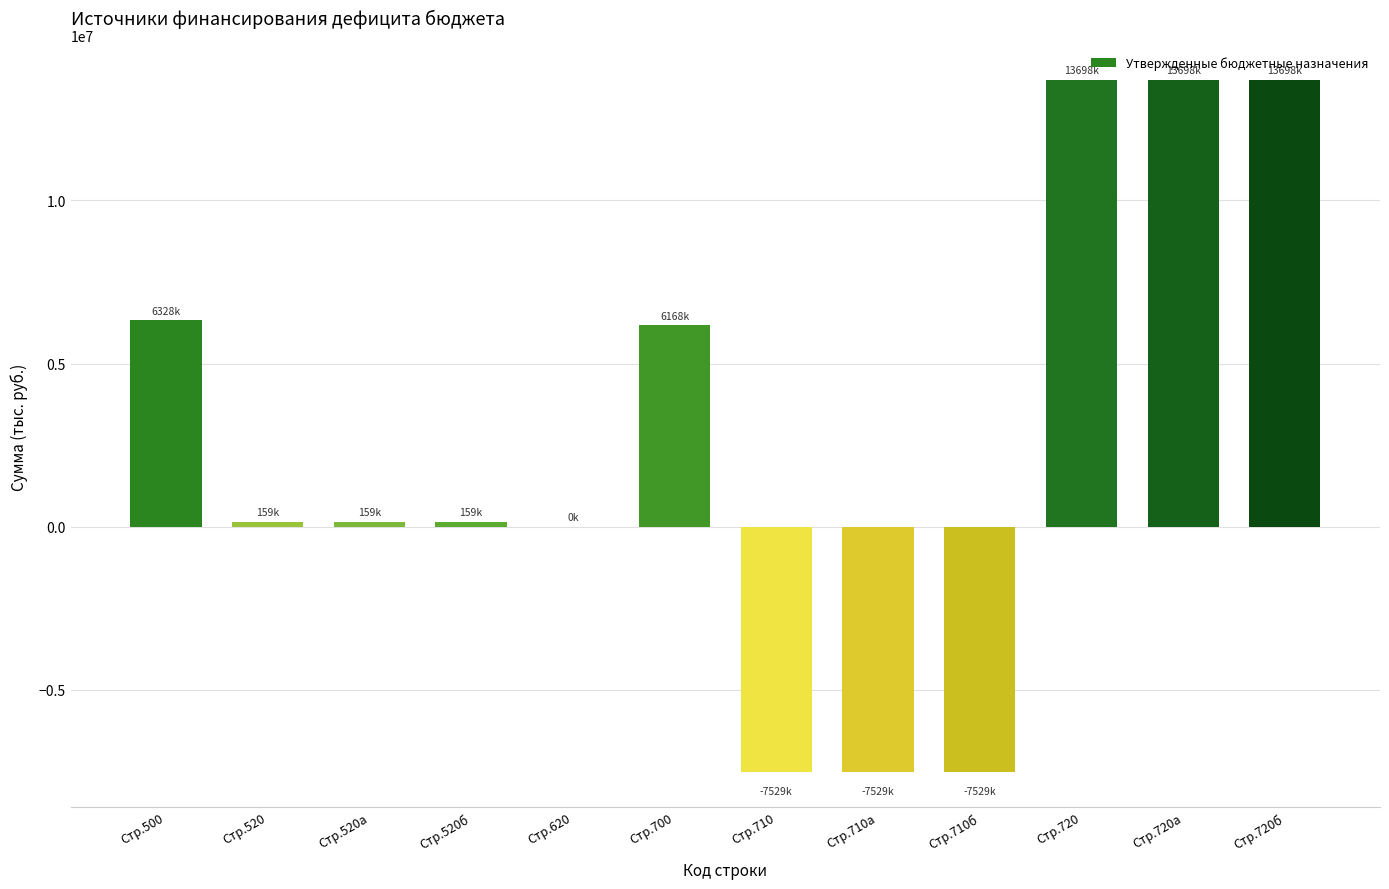

Are the bars horizontal?

No